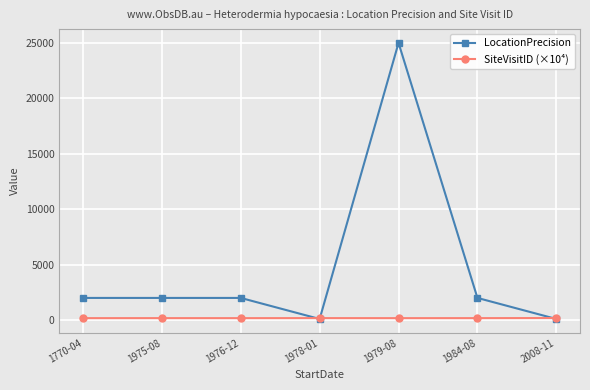

What is the approximate value of LocationPrecision at 1976-12?

2000.0